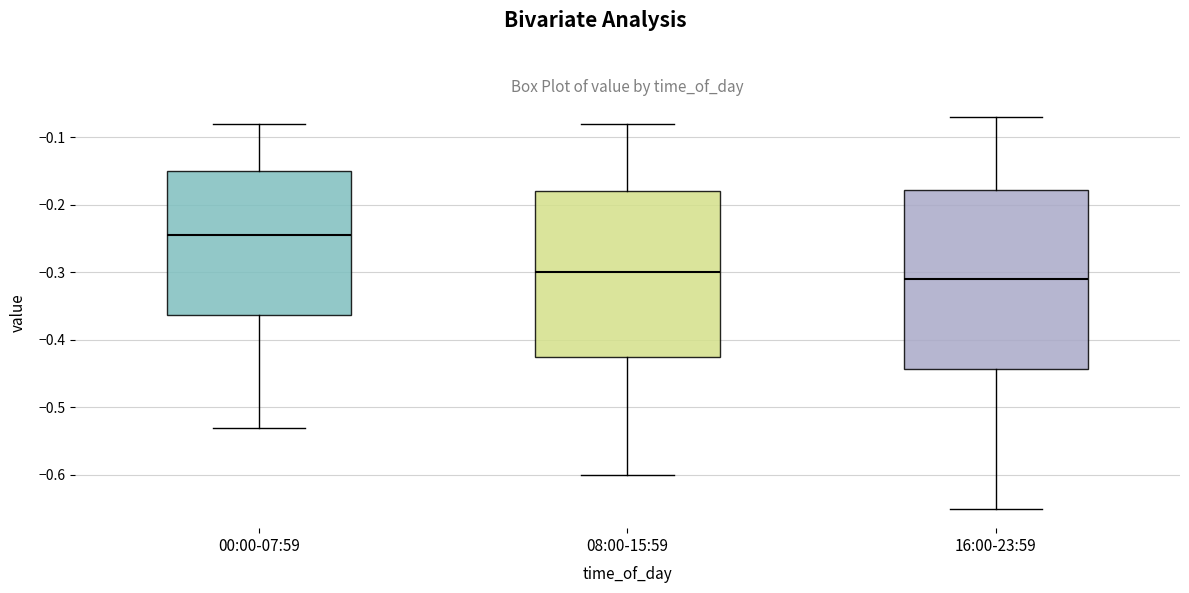

Reading left to right, transcribe this box plot: for each box, give where its median line is, the range the box spans, and where its two whiskers end, as read against the y-axis. The values are not printed on the chart, so give them approximately, as read against the axis.

00:00-07:59: median -0.24, box -0.36 to -0.15, whiskers -0.53 to -0.08
08:00-15:59: median -0.30, box -0.42 to -0.18, whiskers -0.60 to -0.08
16:00-23:59: median -0.31, box -0.44 to -0.18, whiskers -0.65 to -0.07